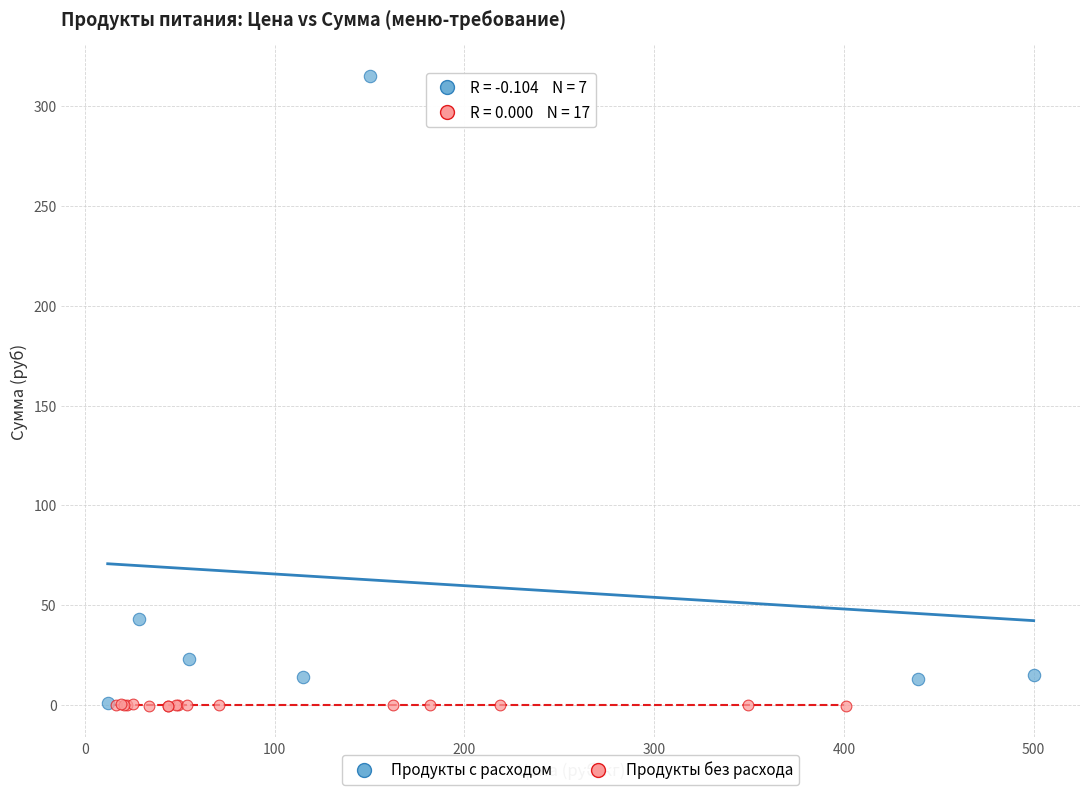

Which series has the widest spread of Y values?

Продукты с расходом